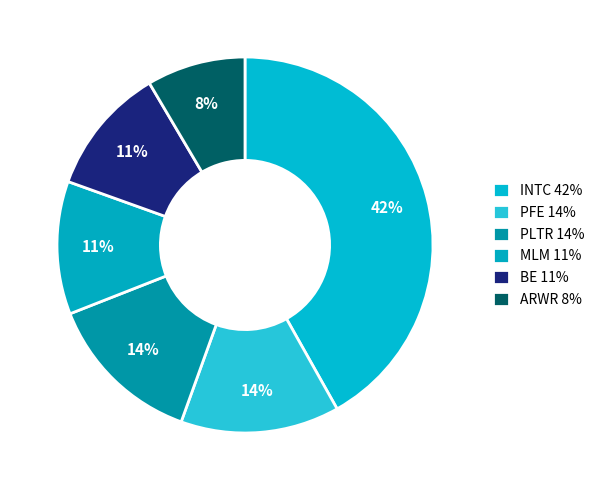

How many slices are in this pie chart?

6